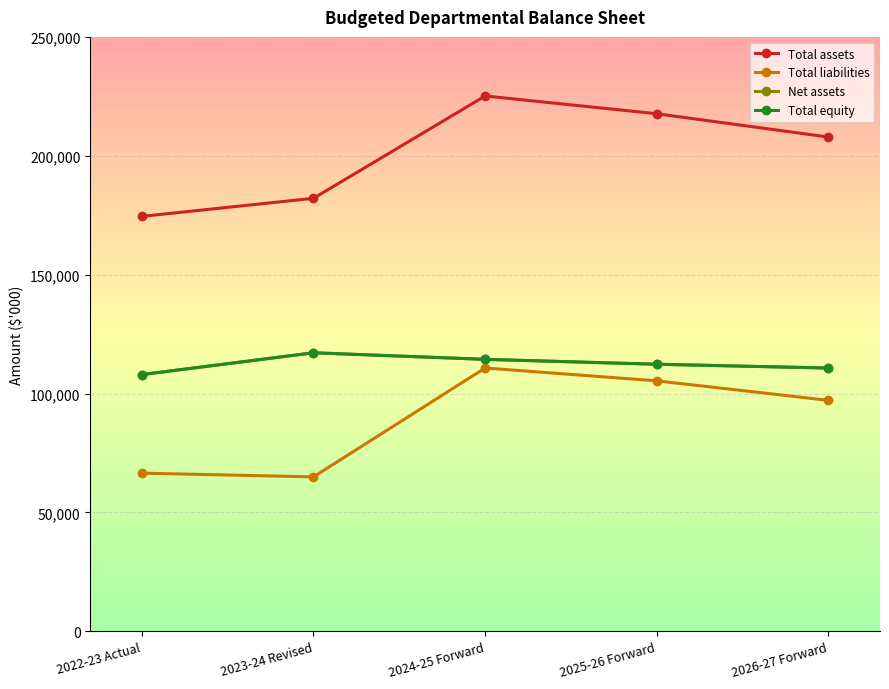

True or false: Total assets has a value of 182119 at 2023-24 Revised.

True